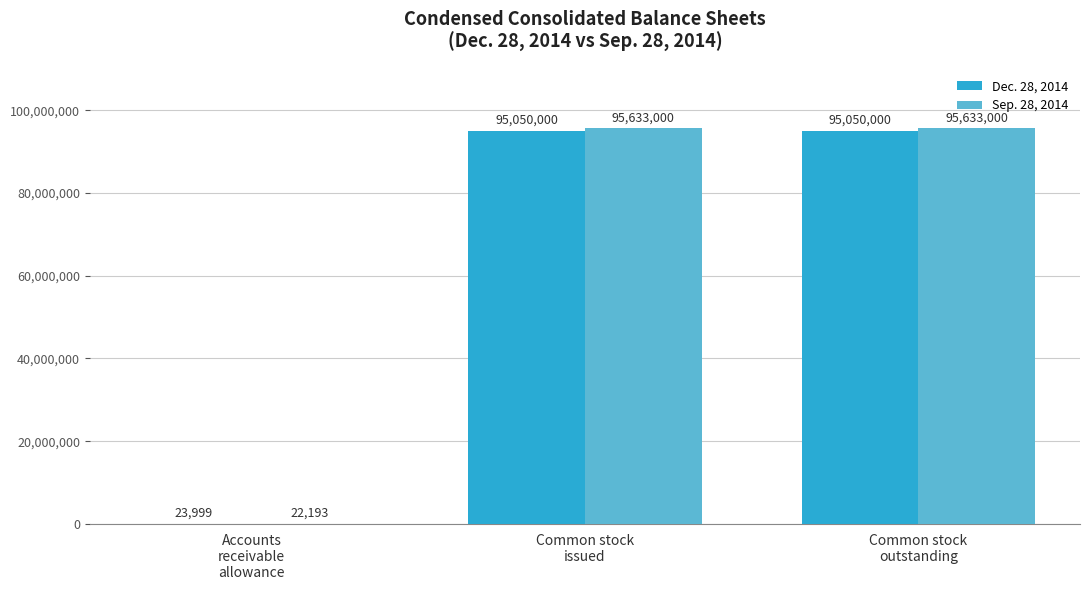

Which series has the largest total across all categories?

Sep. 28, 2014